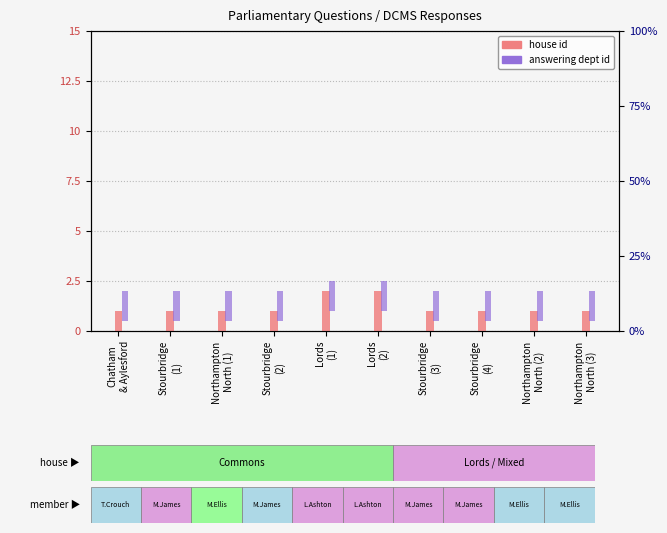

Between Stourbridge
(2) and Northampton
North (1), which is larger?

Stourbridge
(2)